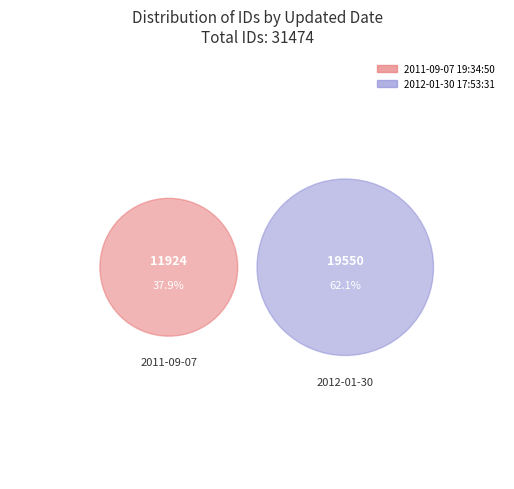

Between 2011-09-07 19:34:50 UTC and 2012-01-30 17:53:31 UTC, which is larger?

2012-01-30 17:53:31 UTC